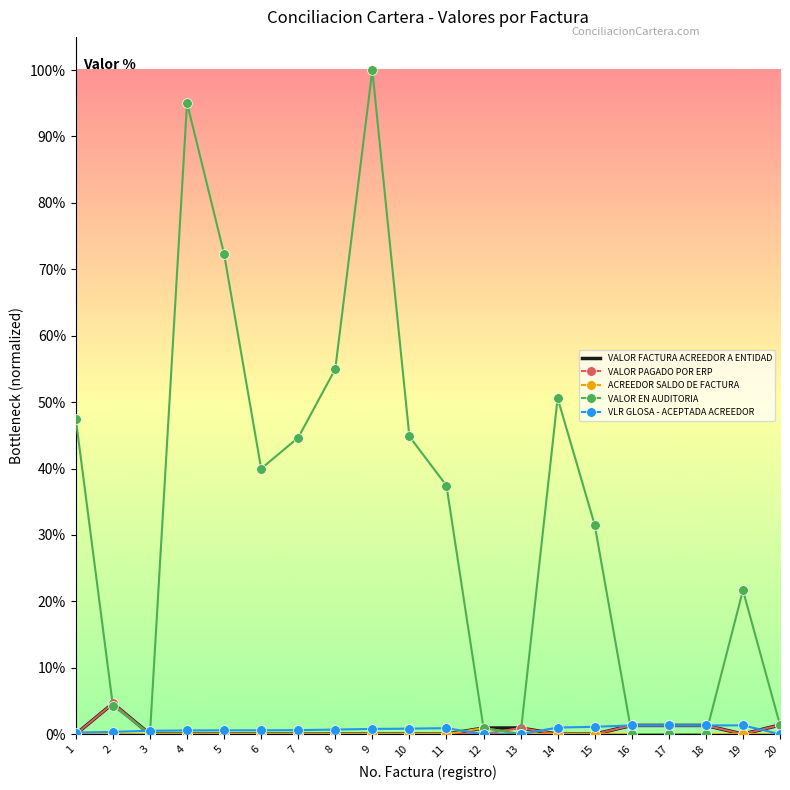

Does the chart have visible grid lines?

No